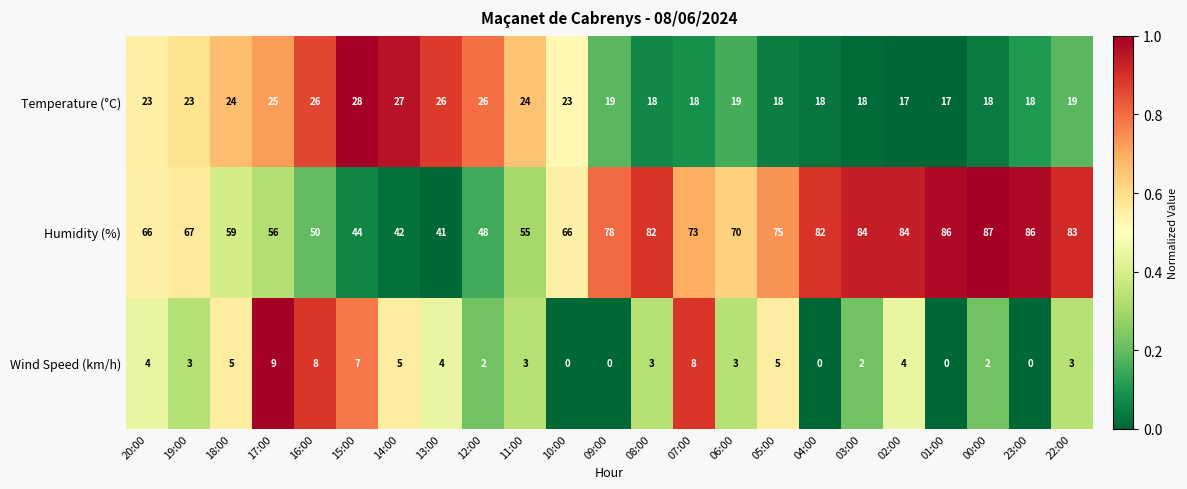

Which series has the widest spread of values?

Humidity (%)